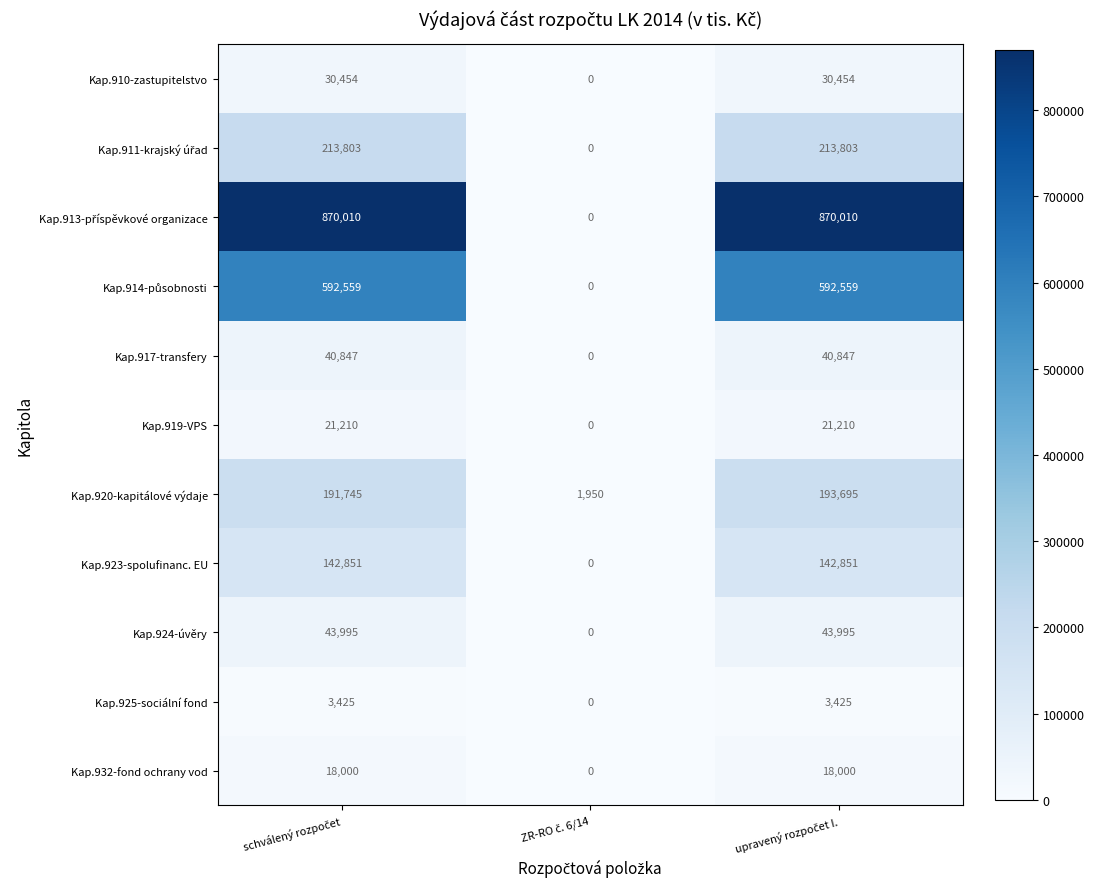

Count the Kap.910-zastupitelstvo values in the range 0 to 30454.

3